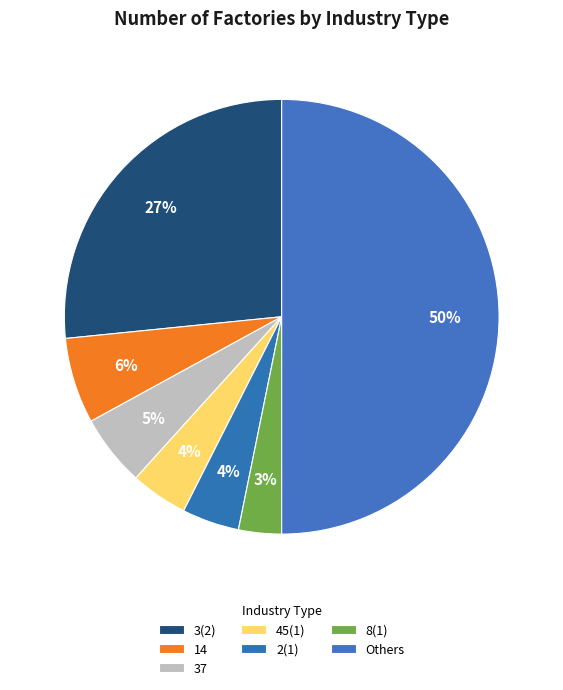

How many segments does this pie chart have?

7